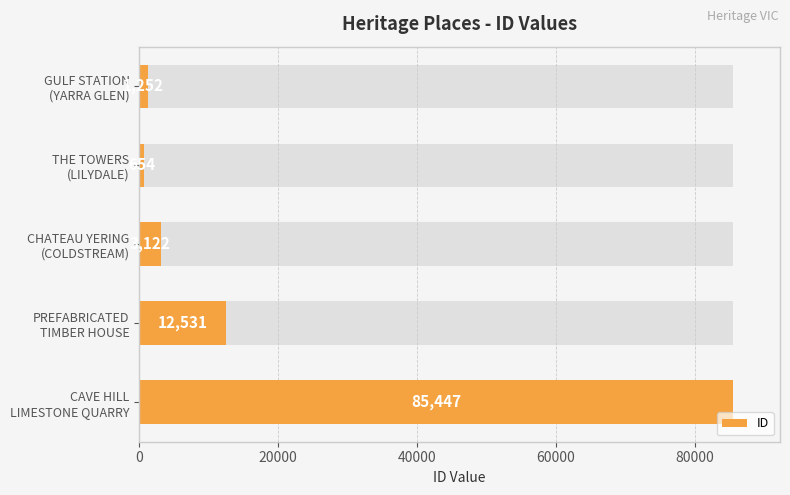

True or false: the data shows 1415 at CHATEAU YERING (COLDSTREAM).

False